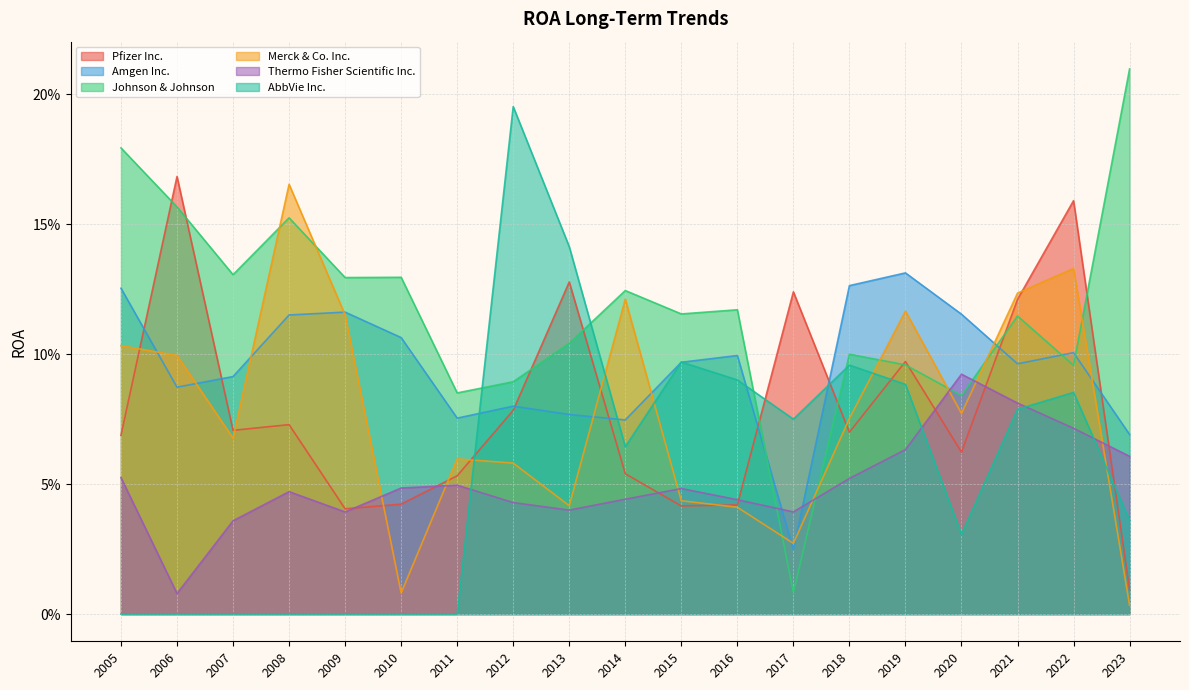

Is it true that Pfizer Inc. equals 0.1 at 2005?

True